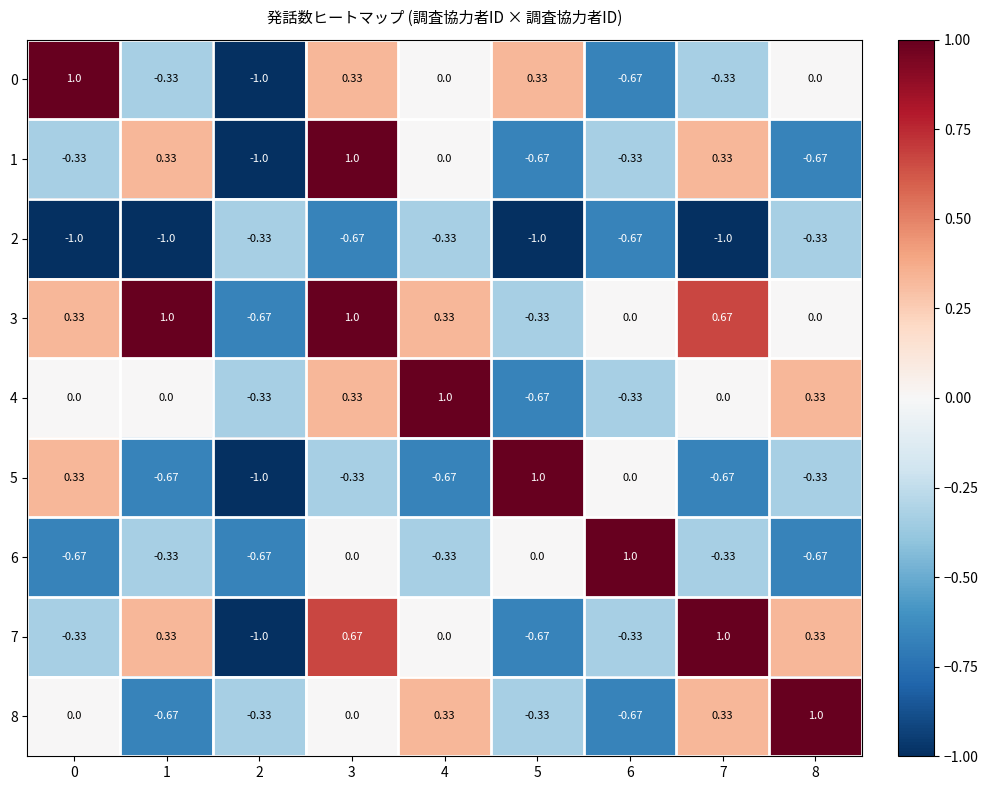

Is the value of 7 at 6 greater than the value of 4 at 1?

No